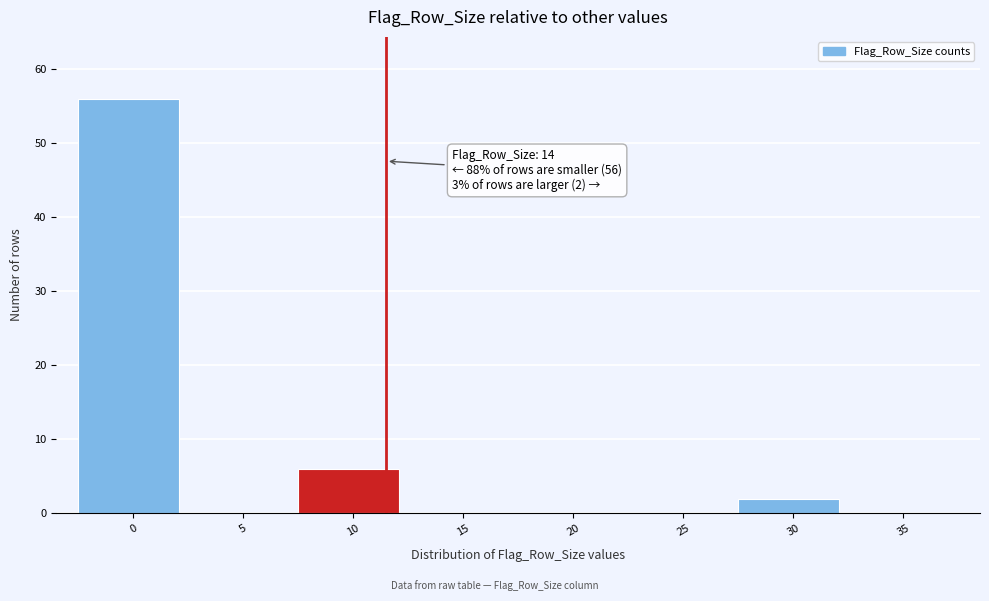

Reading left to right, transcribe all the data shown in this chart.

0=56	5=0	10=6	15=0	20=0	25=0	30=2	35=0